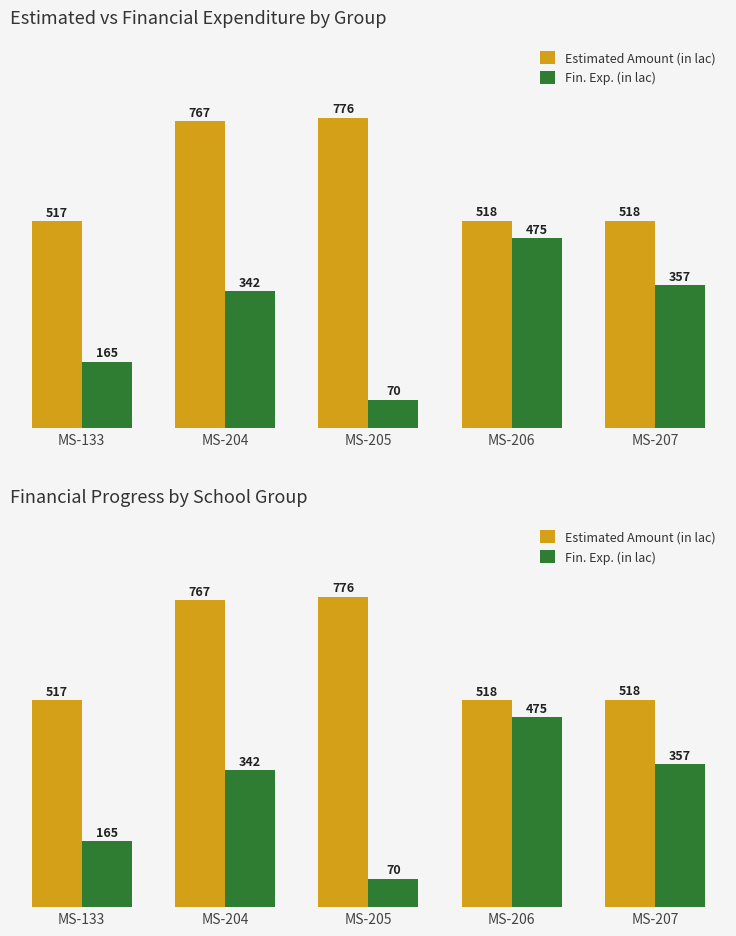

What is the difference between the second highest and minimum values in the Fin. Exp. (in lac) series?

286.7